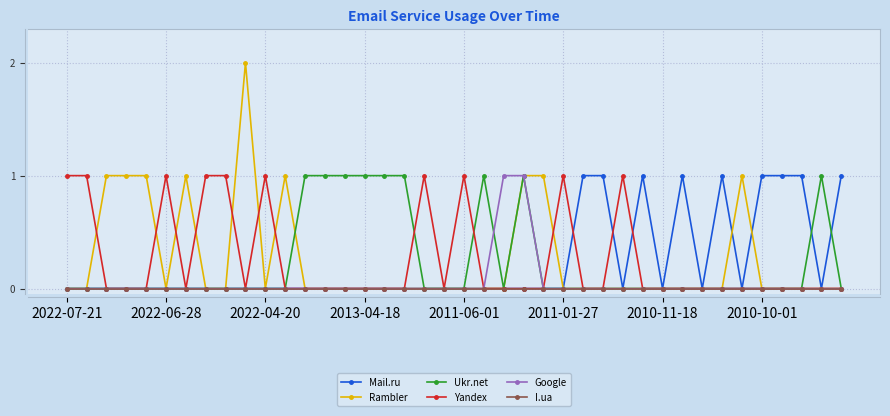

True or false: Yandex has more than 1 points higher than both neighbors.

True